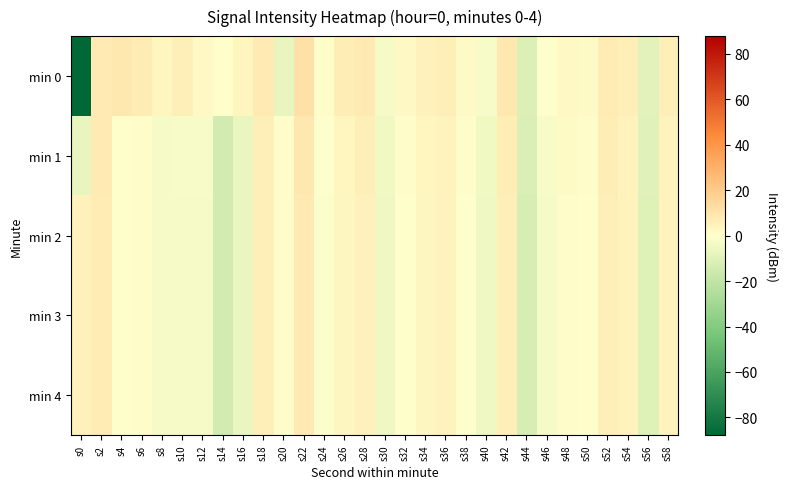

Reading left to right, list all the values displayed in this chart.

min 0: s0=-87.8	s2=7.8	s4=8.6	s6=7.4	s8=3.5	s10=5.9	s12=2.1	s14=0.2	s16=4.1	s18=8.2	s20=-6.9	s22=11.3	s24=0.9	s26=6.5	s28=7.7	s30=-2.9	s32=2.3	s34=5.1	s36=5.6	s38=1.8	s40=-2.7	s42=8.4	s44=-11.0	s46=-0.7	s48=2.5	s50=1.5	s52=7.4	s54=6.2	s56=-9.0	s58=5.9
min 1: s0=-7.1	s2=7.6	s4=0.2	s6=0.8	s8=-2.8	s10=-2.5	s12=-2.5	s14=-14.4	s16=-6.6	s18=5.8	s20=1.3	s22=8.8	s24=-0.2	s26=3.8	s28=5.8	s30=-4.2	s32=0.8	s34=3.8	s36=4.8	s38=0.8	s40=-4.2	s42=6.8	s44=-12.2	s46=-2.2	s48=1.8	s50=0.8	s52=6.8	s54=4.8	s56=-10.2	s58=4.8
min 2: s0=5.2	s2=7.2	s4=0.2	s6=1.2	s8=-2.8	s10=-2.8	s12=-2.8	s14=-14.8	s16=-6.8	s18=6.2	s20=1.2	s22=8.2	s24=-0.8	s26=3.2	s28=5.2	s30=-4.8	s32=0.2	s34=3.2	s36=4.2	s38=0.2	s40=-4.8	s42=6.2	s44=-12.8	s46=-2.8	s48=1.2	s50=0.2	s52=6.2	s54=4.2	s56=-10.8	s58=4.2
min 3: s0=5.2	s2=7.2	s4=0.2	s6=1.2	s8=-2.8	s10=-2.8	s12=-2.8	s14=-14.8	s16=-6.8	s18=6.2	s20=1.2	s22=8.2	s24=-0.8	s26=3.2	s28=5.2	s30=-4.8	s32=0.2	s34=3.2	s36=4.2	s38=0.2	s40=-4.8	s42=6.2	s44=-12.8	s46=-2.8	s48=1.2	s50=0.2	s52=6.2	s54=4.2	s56=-10.8	s58=4.2
min 4: s0=5.2	s2=7.2	s4=0.2	s6=1.2	s8=-2.8	s10=-2.8	s12=-2.8	s14=-14.8	s16=-6.8	s18=6.2	s20=1.2	s22=8.2	s24=-0.8	s26=3.2	s28=5.2	s30=-4.8	s32=0.2	s34=3.2	s36=4.2	s38=0.2	s40=-4.8	s42=6.2	s44=-12.8	s46=-2.8	s48=1.2	s50=0.2	s52=6.2	s54=4.2	s56=-10.8	s58=4.2